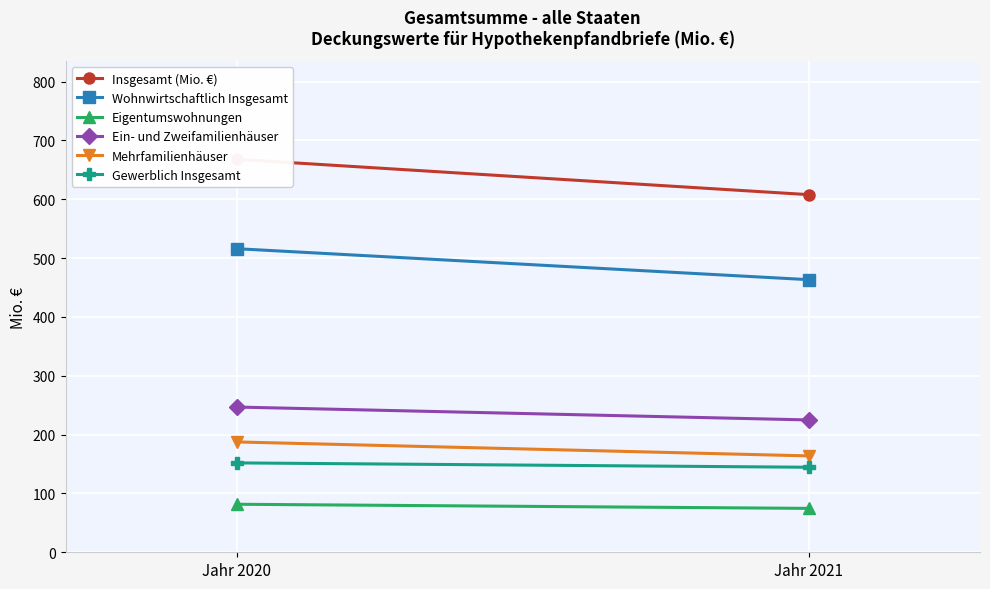

List the labels in order of Wohnwirtschaftlich Insgesamt value, smallest first.

Jahr 2021, Jahr 2020